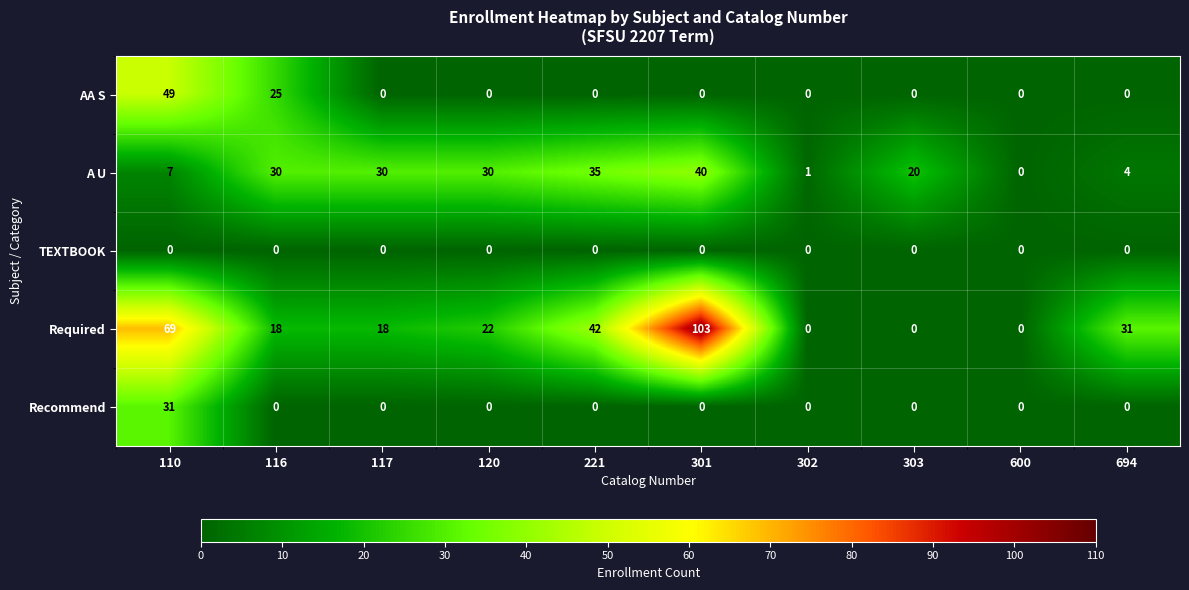

What is the greatest value displayed?

103